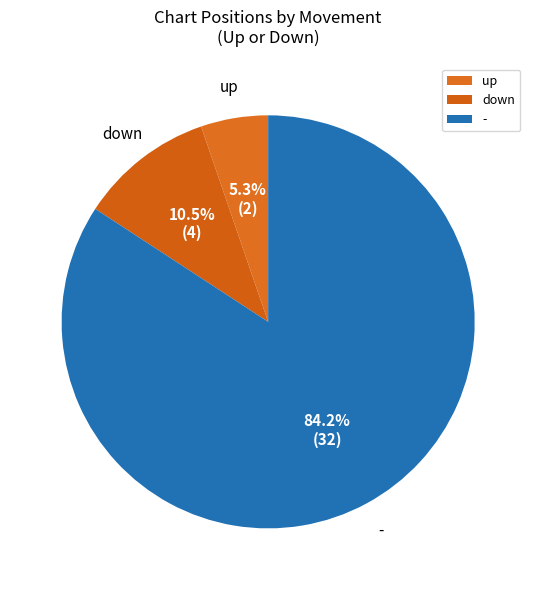

Approximately how many times larger is the value at down compared to up?

2.0